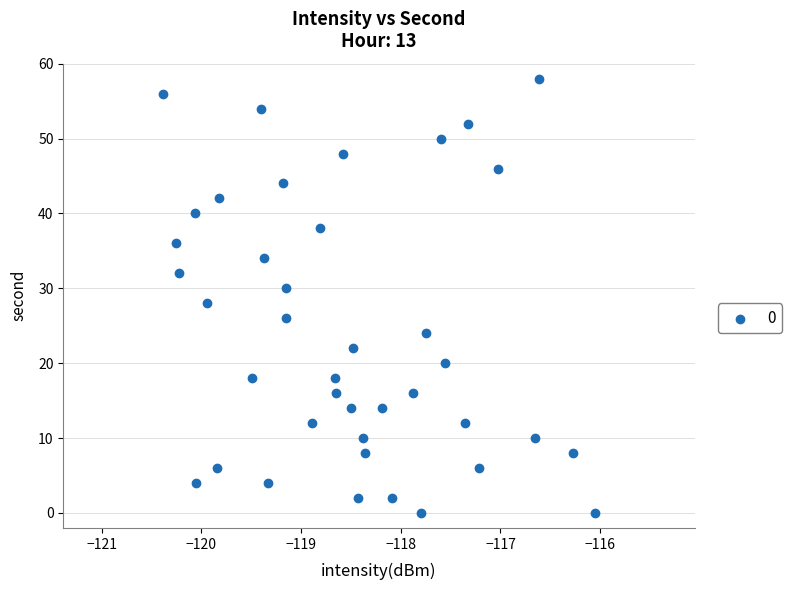

What is the range of Y values (max minus min)?

58